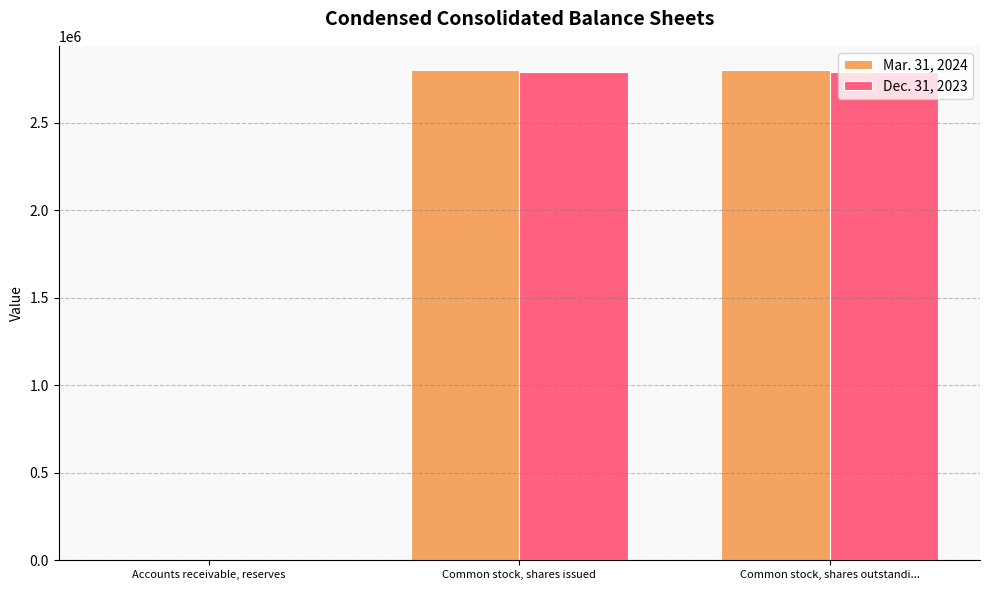

Is it true that Dec. 31, 2023 equals 2786321 at Common stock, shares outstandi...?

True